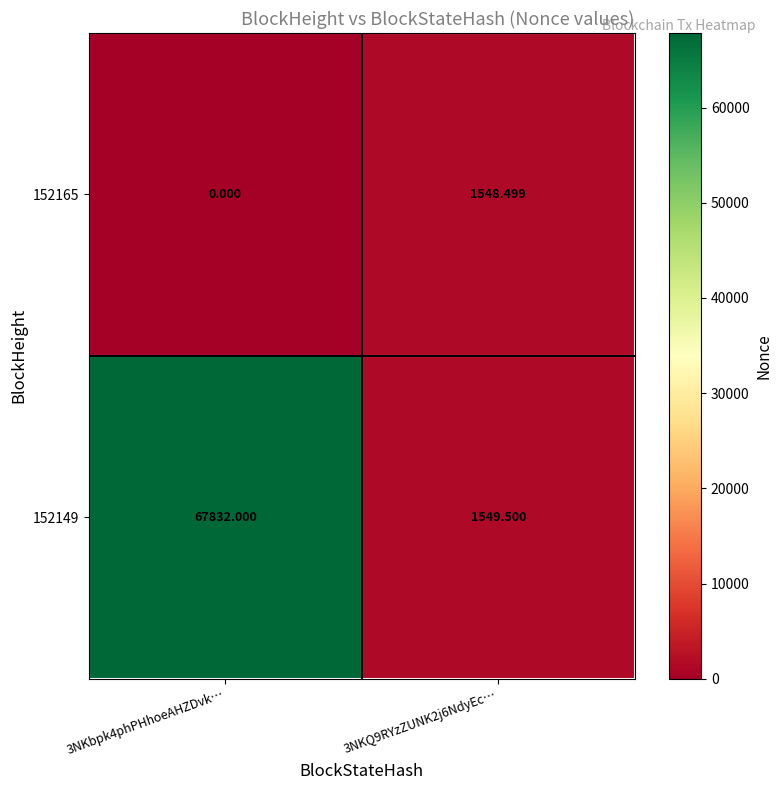

Is the value of 152149 at 3NKbpk4phPHhoeAHZDvk… greater than the value of 152165 at 3NKbpk4phPHhoeAHZDvk…?

Yes